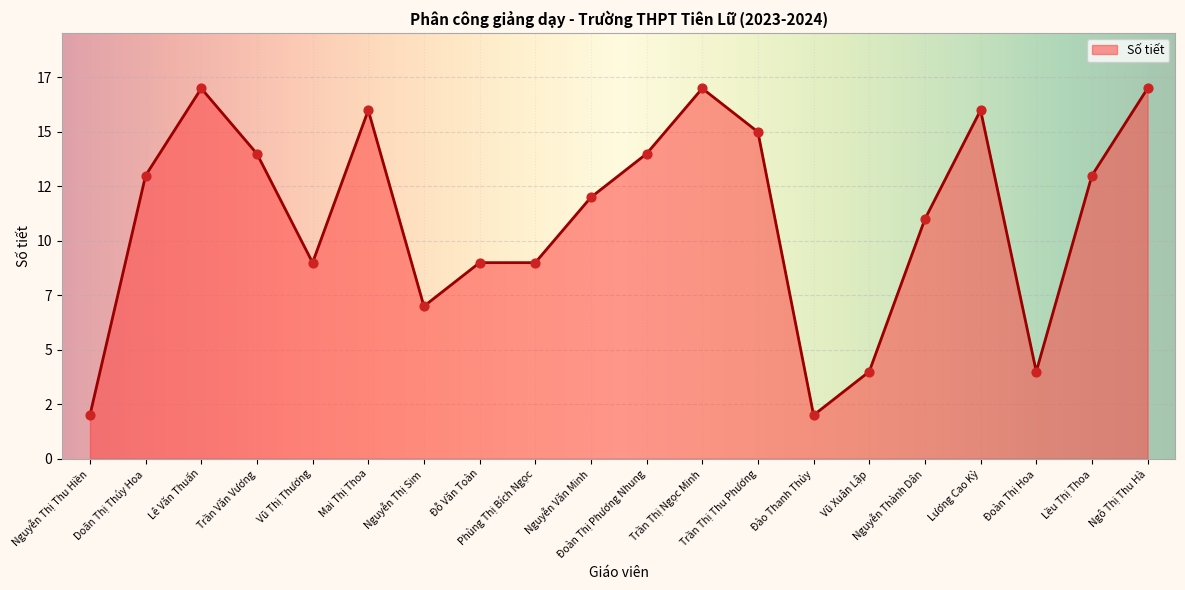

What is the ratio of the value at Đào Thanh Thủy to the value at Doãn Thị Thúy Hoa?

0.2